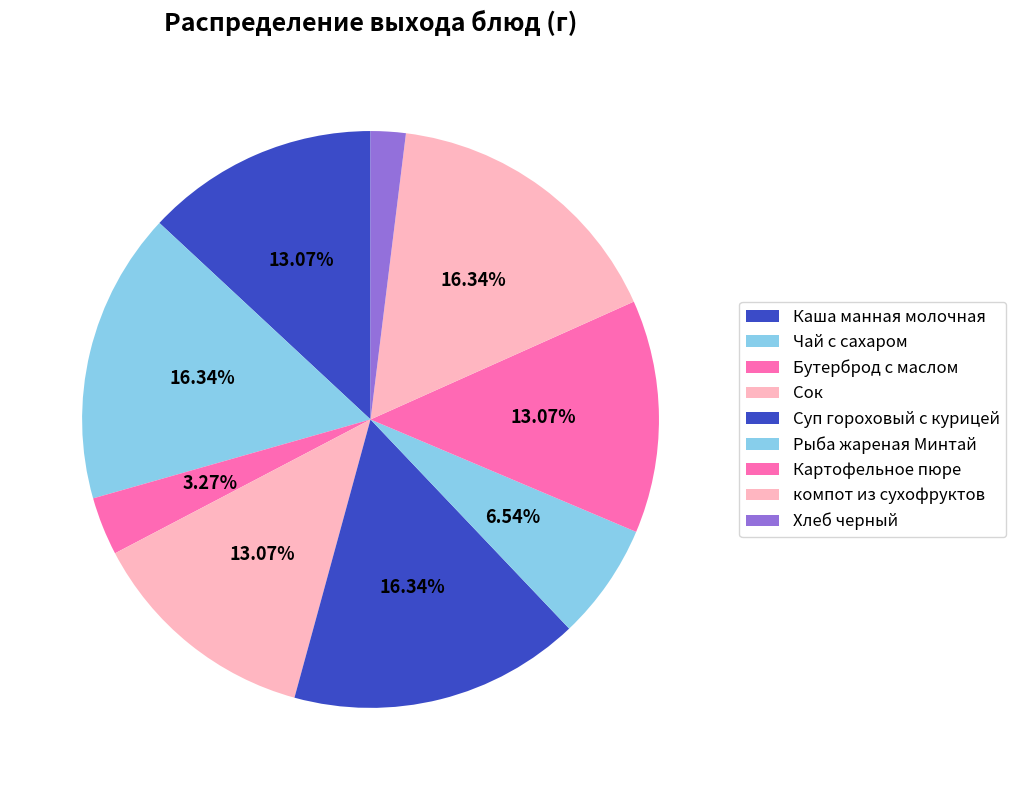

Is there a majority slice in this chart?

No